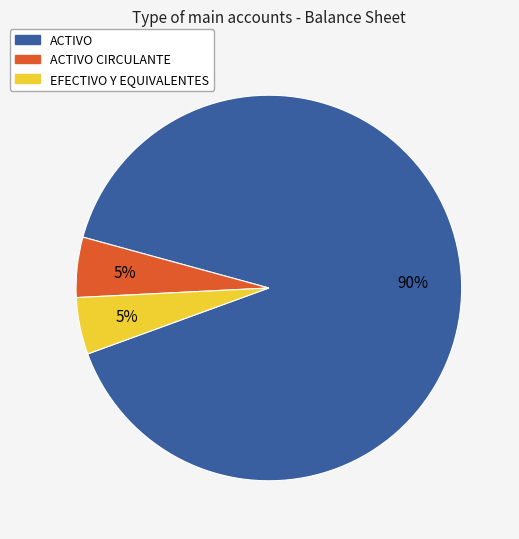

Does any single category account for the majority?

Yes